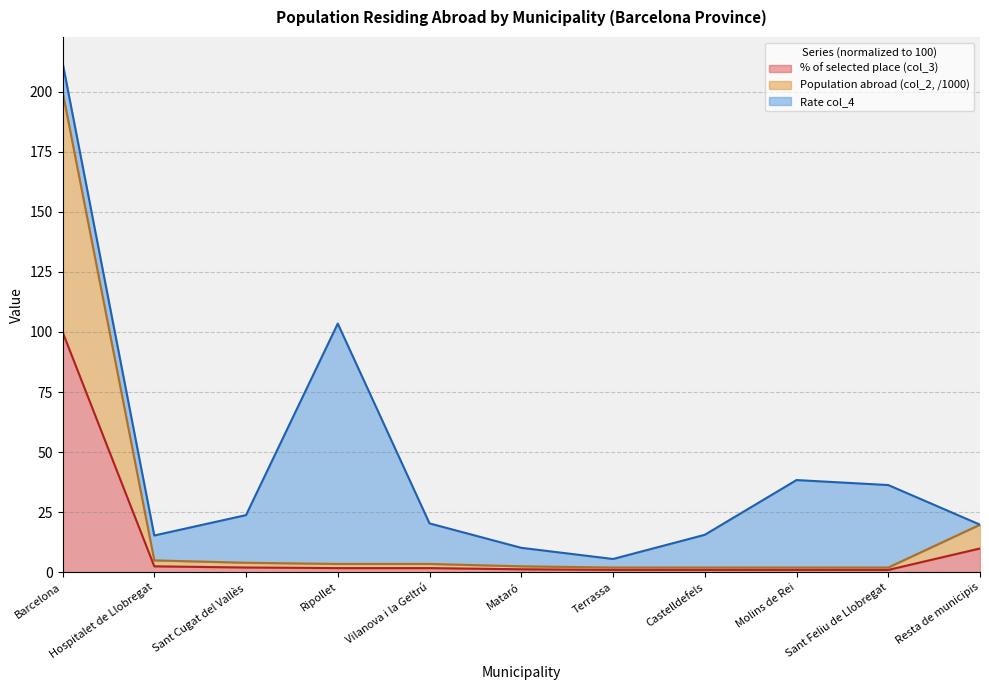

The value of % of selected place (col_3) at Barcelona is 137.2. True or false?

False